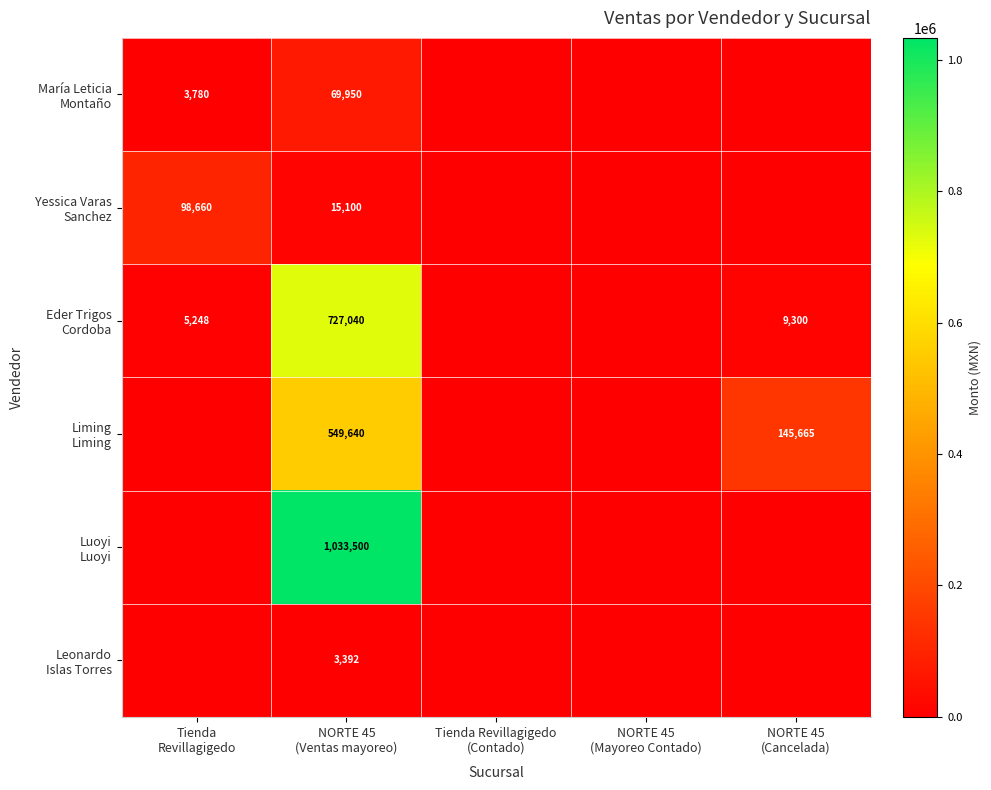

What is the greatest value displayed?

1033500.0